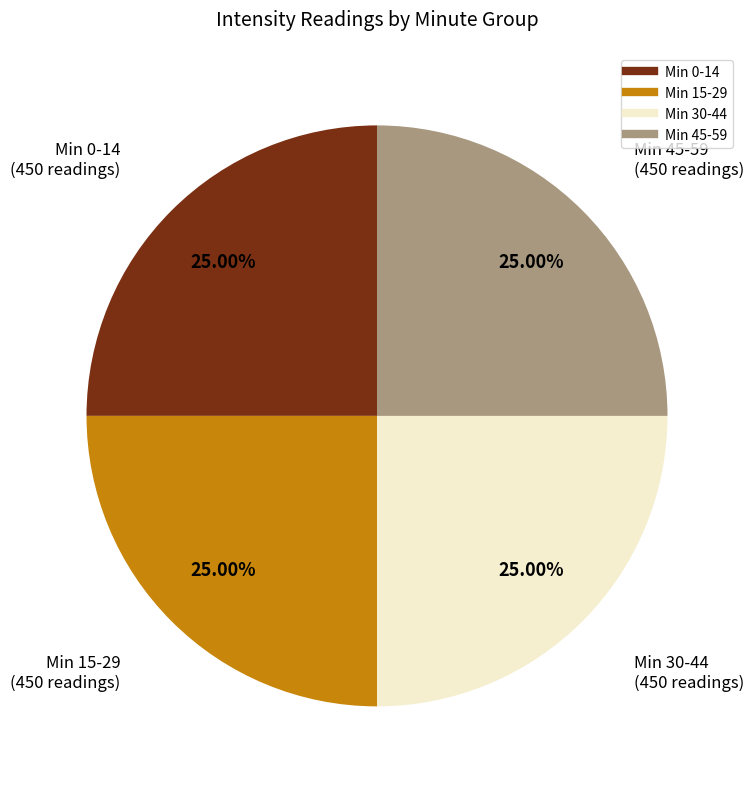

To the nearest percent, what is the difference between the largest and smallest slice percentages?

0%